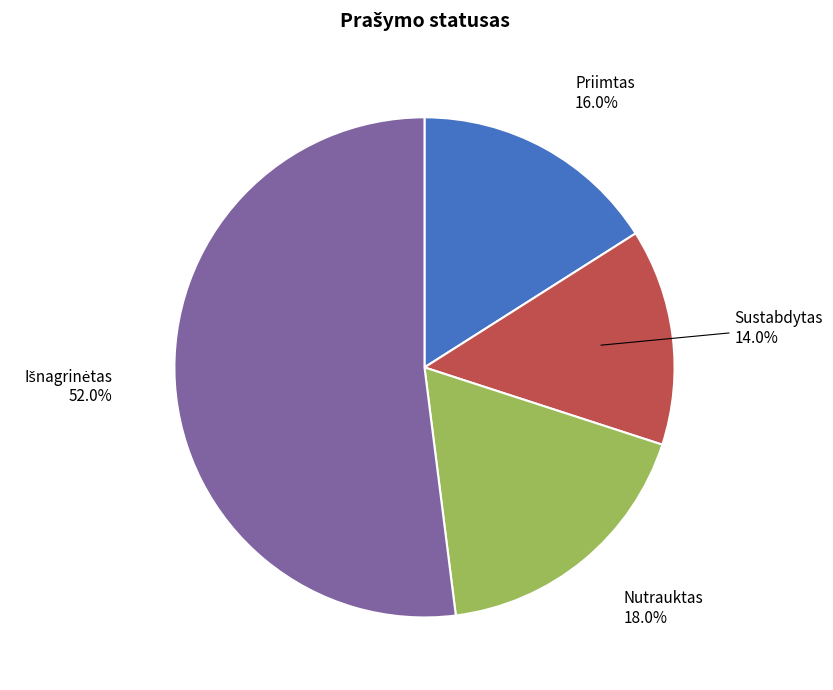

How many slices are in this pie chart?

4